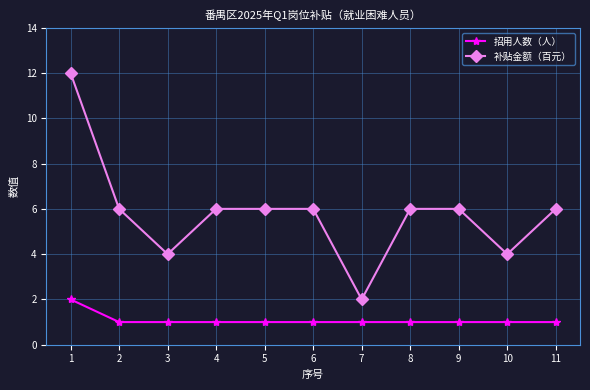

How many categories are shown in the chart?

11